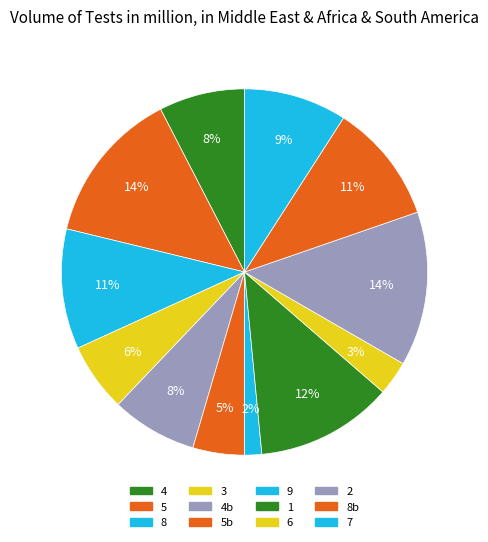

How many slices are in this pie chart?

12